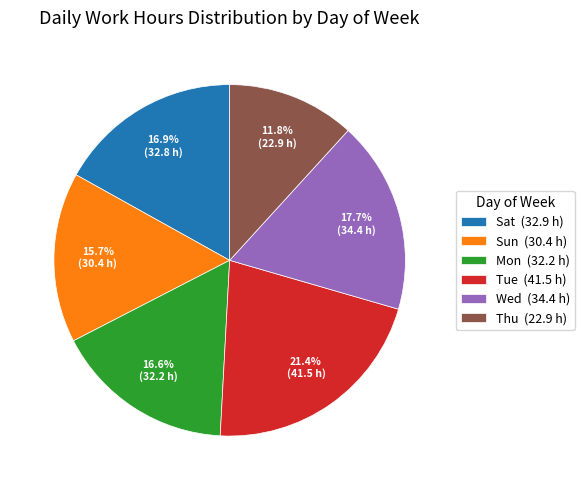

Is the sum of Wed (34.4 h) and Mon (32.2 h) greater than half?

No